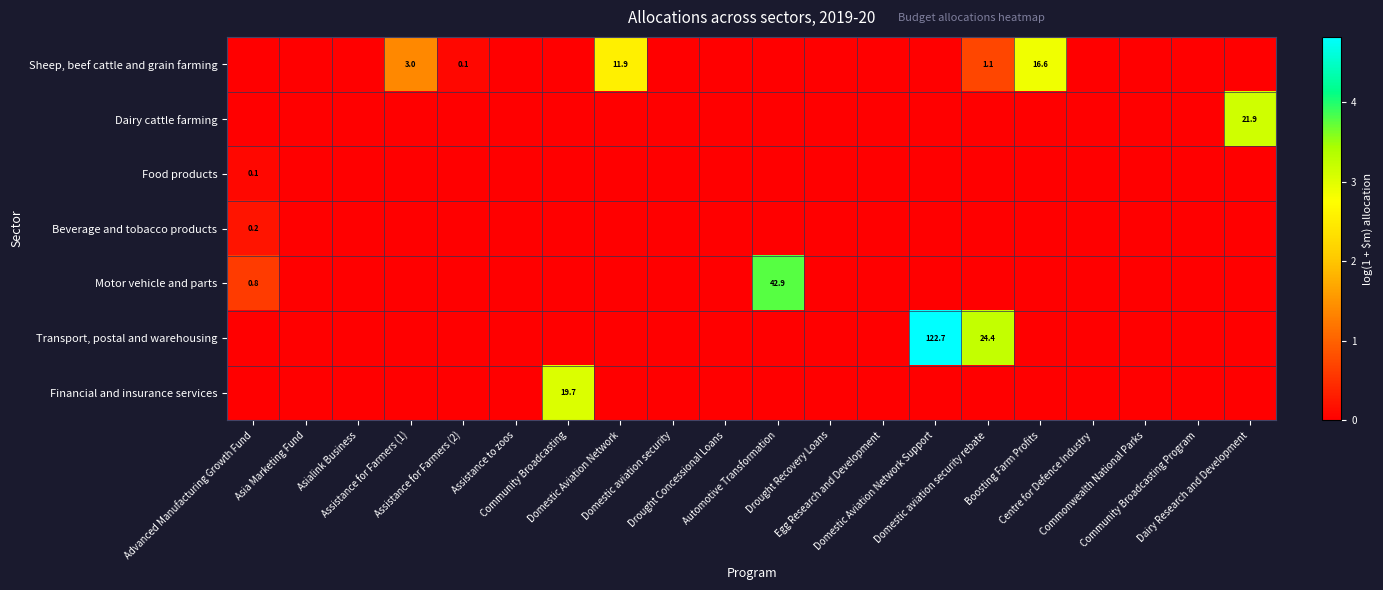

True or false: Dairy cattle farming has a value of 0.0 at Drought Concessional Loans.

True